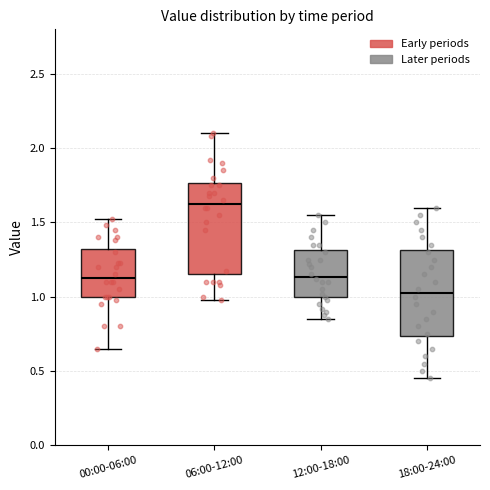

Reading left to right, transcribe this box plot: for each box, give where its median line is, the range the box spans, and where its two whiskers end, as read against the y-axis. The values are not printed on the chart, so give them approximately, as read against the axis.

00:00-06:00: median 1.15, box 1.00 to 1.30, whiskers 0.65 to 1.50
06:00-12:00: median 1.65, box 1.15 to 1.75, whiskers 1.00 to 2.10
12:00-18:00: median 1.15, box 1.00 to 1.30, whiskers 0.85 to 1.55
18:00-24:00: median 1.05, box 0.75 to 1.30, whiskers 0.45 to 1.60